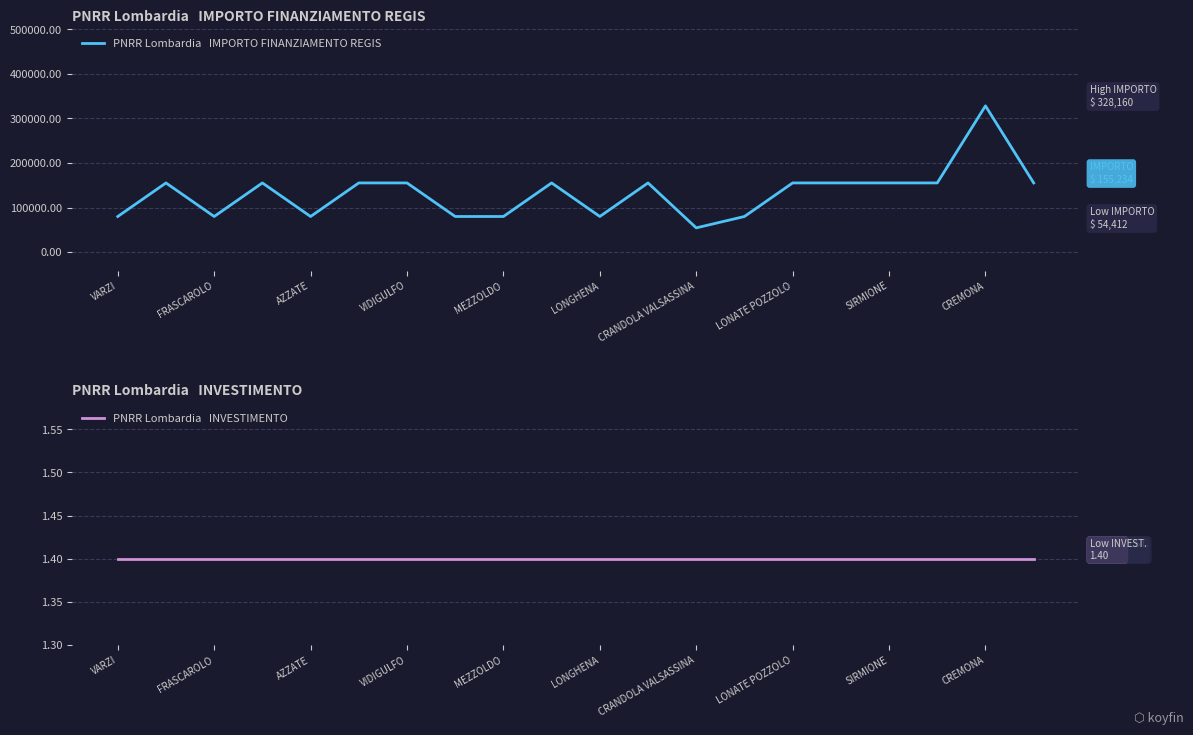

What is the sum of the PNRR Lombardia   INVESTIMENTO values at CREMONA and 13?

2.8